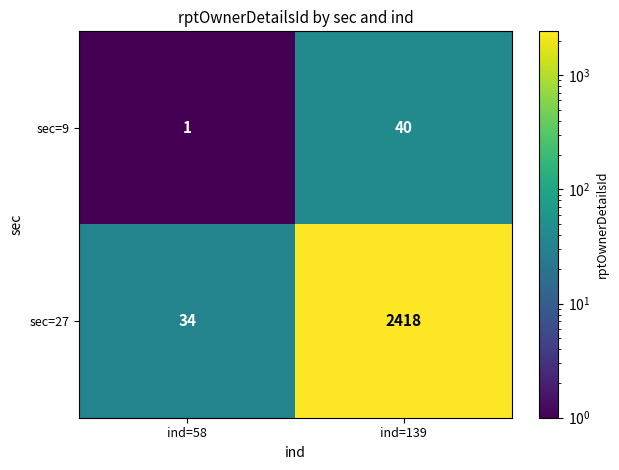

Reading left to right, list all the values displayed in this chart.

sec=9: 1	40
sec=27: 34	2418